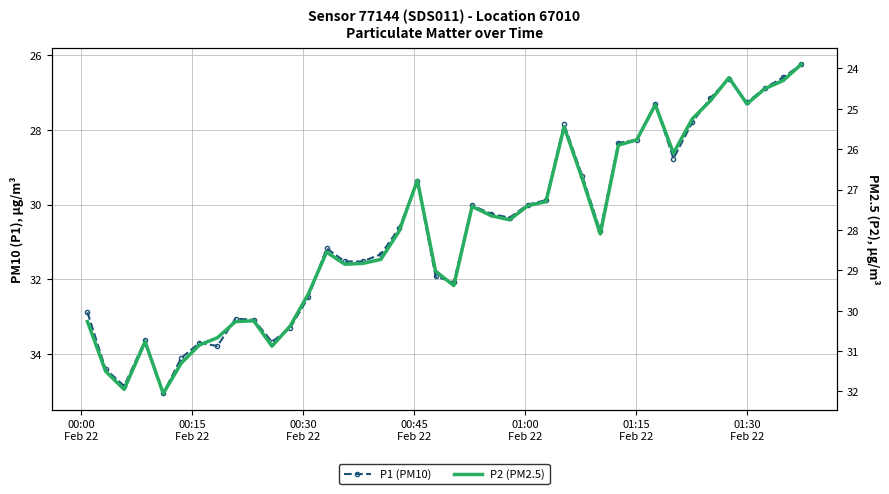

How many values in the P2 series exceed 28?

21